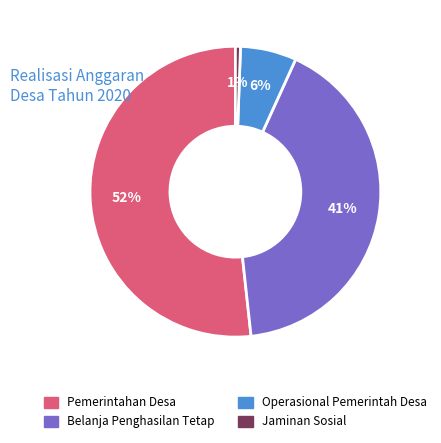

To the nearest percent, what is the difference between the largest and smallest slice percentages?

51%